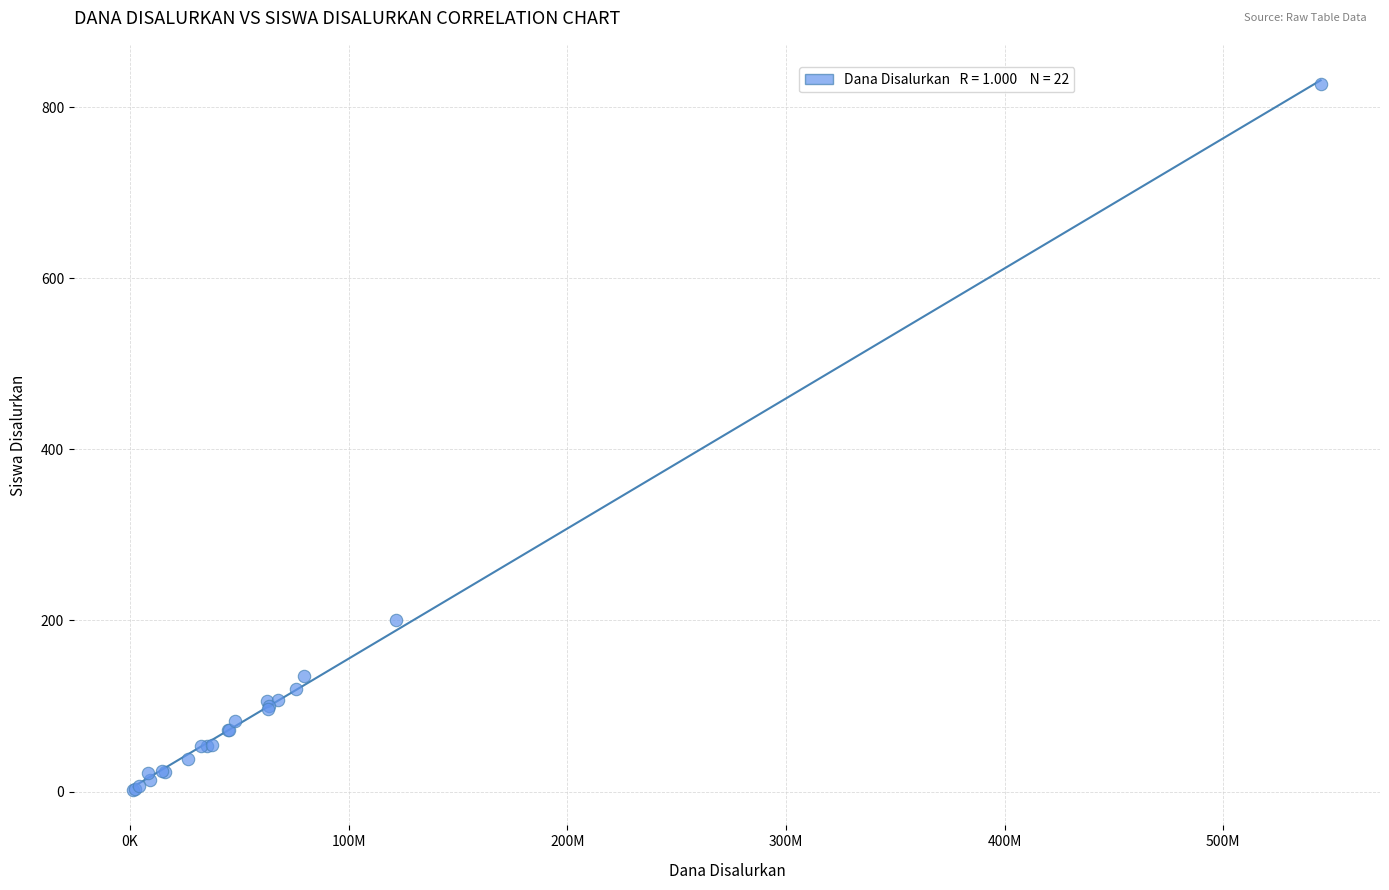

What Y value in the scatter plot is closest to 414?

200